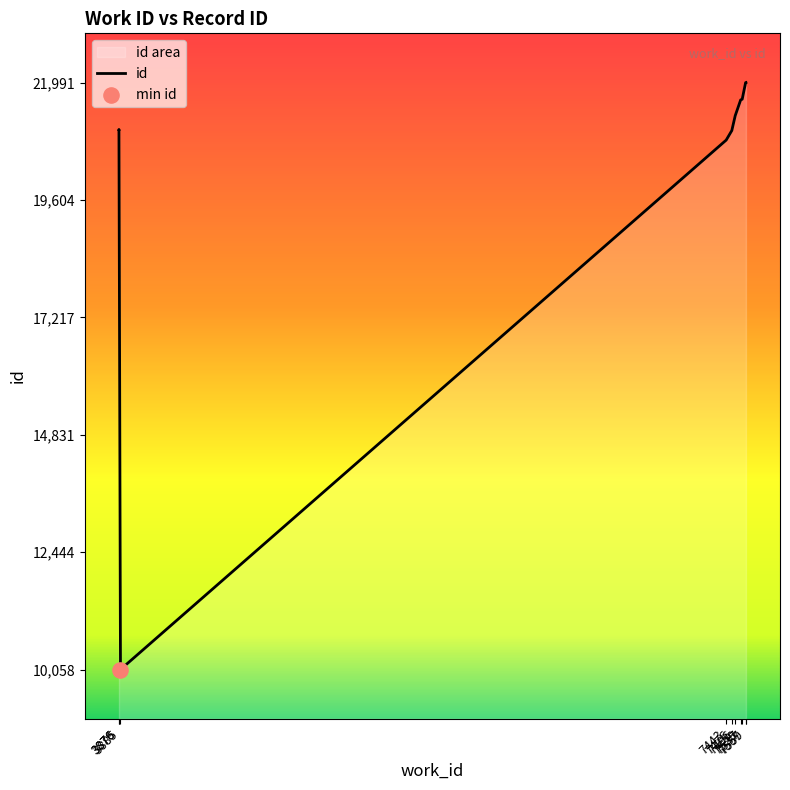

Approximately how many times larger is the value at 3885 compared to 7528?

0.5